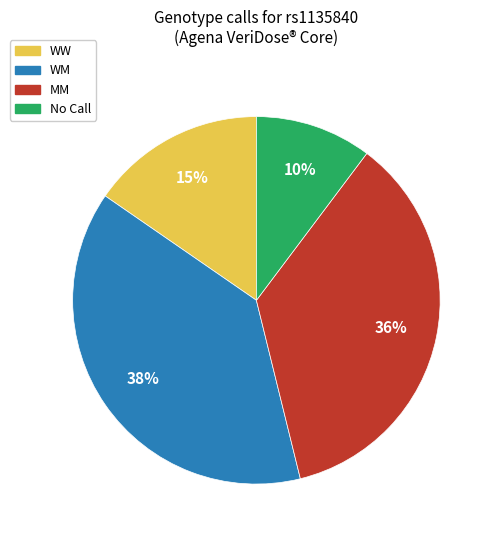

Is the sum of MM and WM greater than half?

Yes